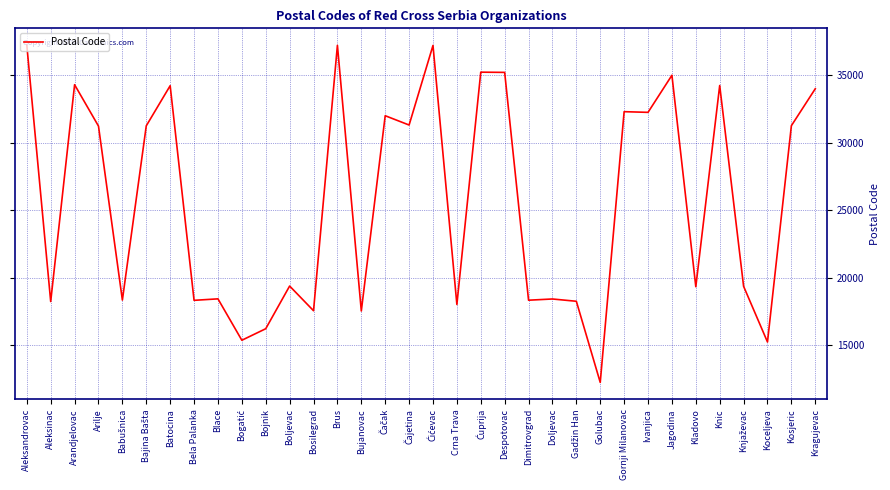

Does the chart display data point markers on the line(s)?

No